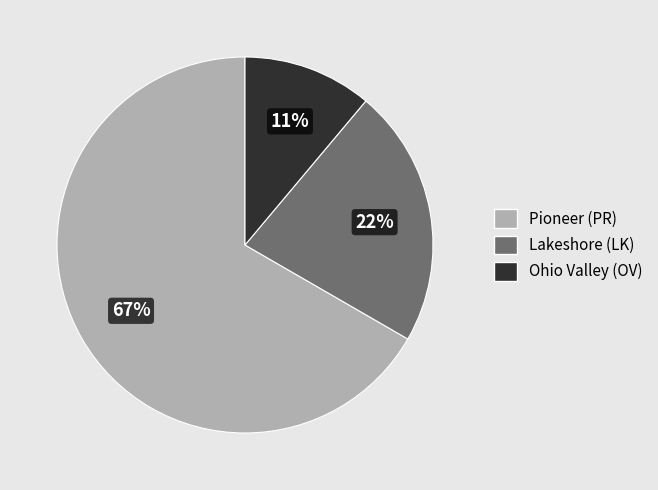

What is the ratio of the value at Ohio Valley (OV) to the value at Pioneer (PR)?

0.2